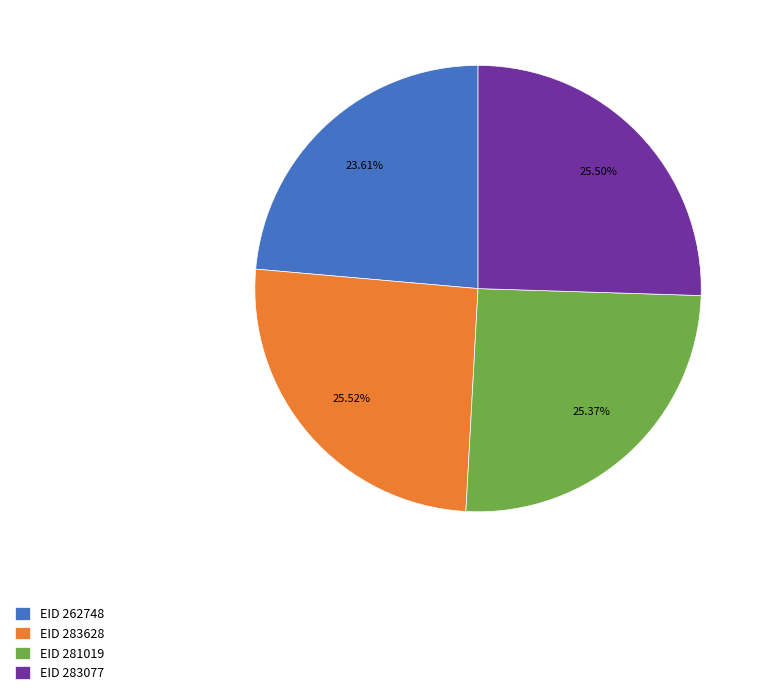

Is there a majority slice in this chart?

No